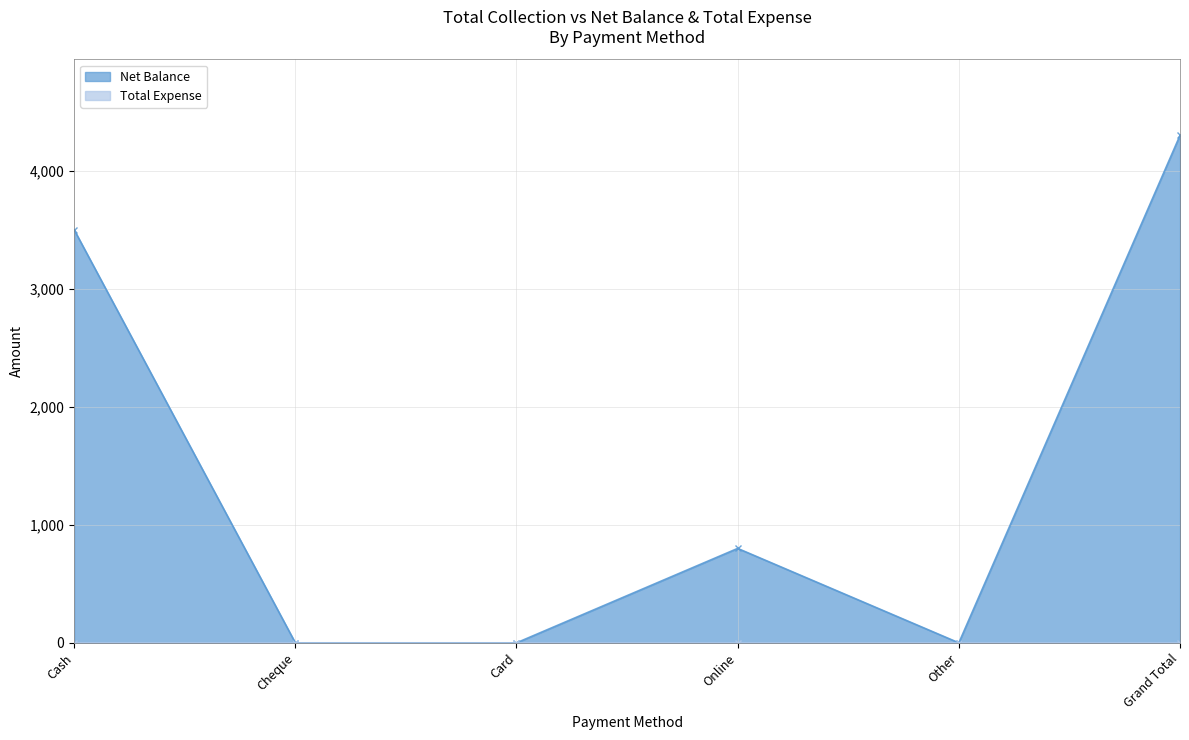

List the labels in order of value, largest first.

Grand Total, Cash, Online, Cheque, Card, Other